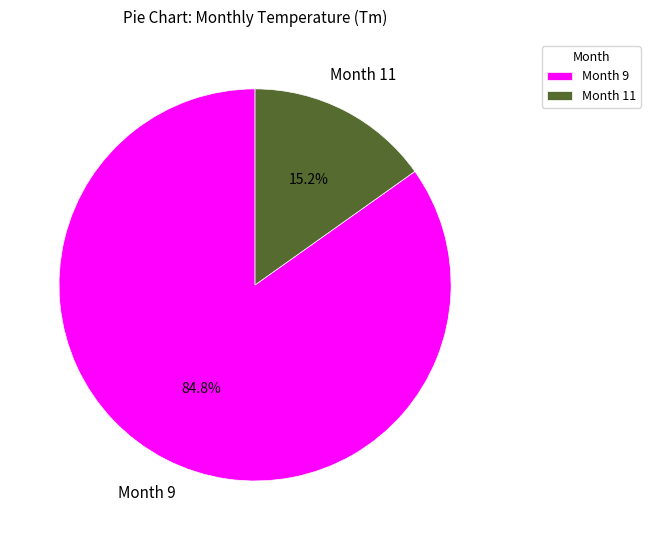

Between Month 11 and Month 9, which is larger?

Month 9